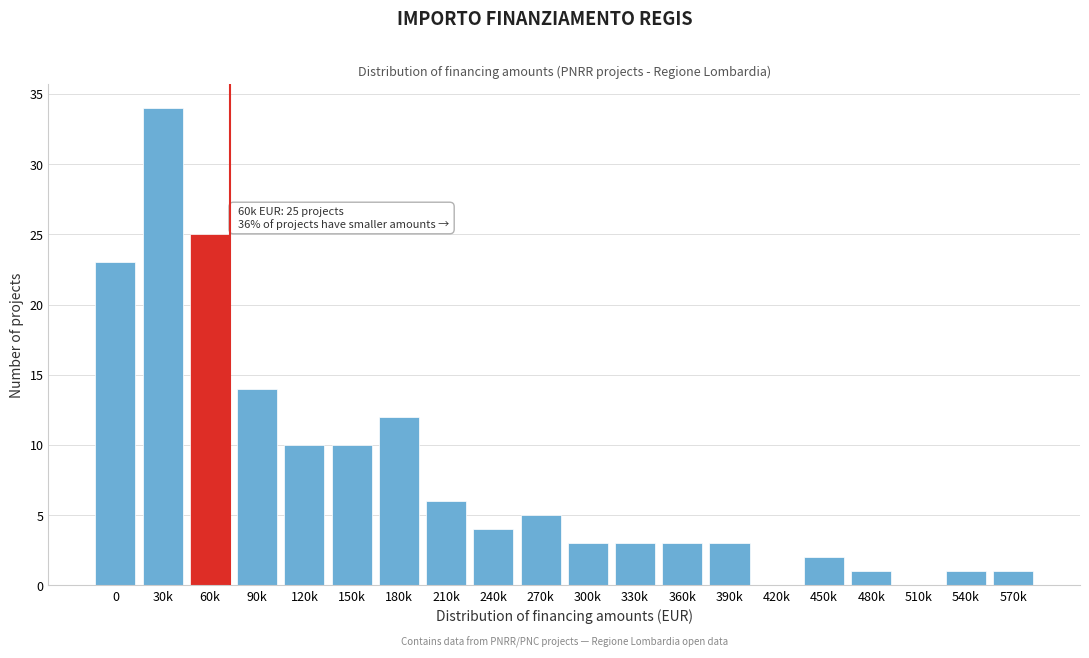

Reading left to right, what are all the values shown in this chart?

0=23	30k=34	60k=25	90k=14	120k=10	150k=10	180k=12	210k=6	240k=4	270k=5	300k=3	330k=3	360k=3	390k=3	420k=0	450k=2	480k=1	510k=0	540k=1	570k=1